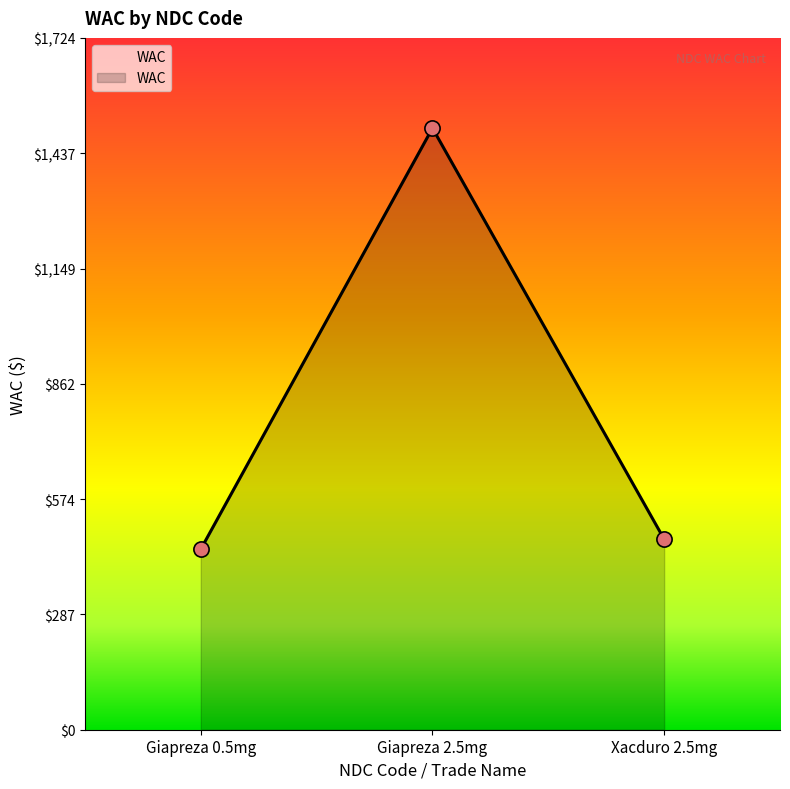

Approximately how many times larger is the value at Xacduro 2.5mg compared to Giapreza 2.5mg?

0.3